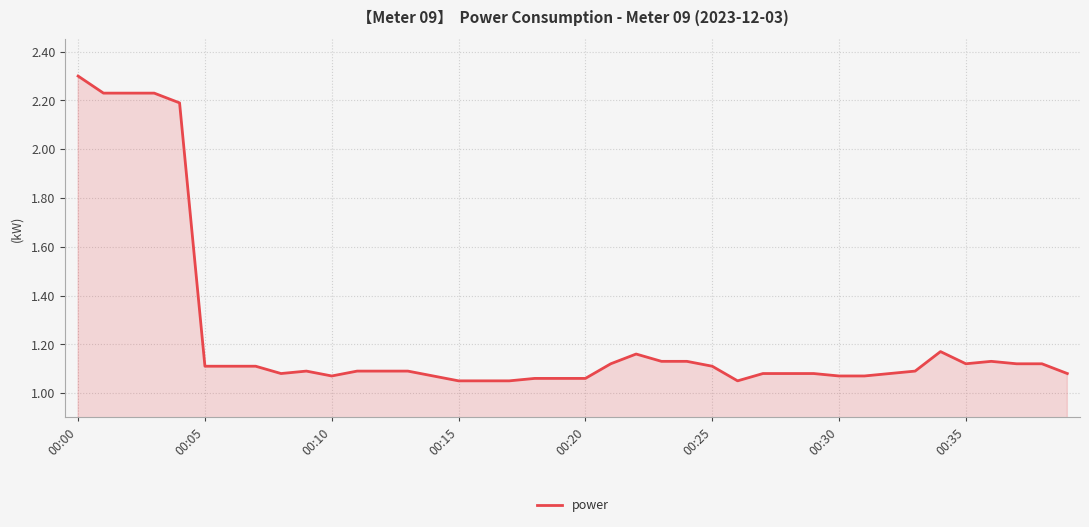

What is the greatest value displayed?

2.3